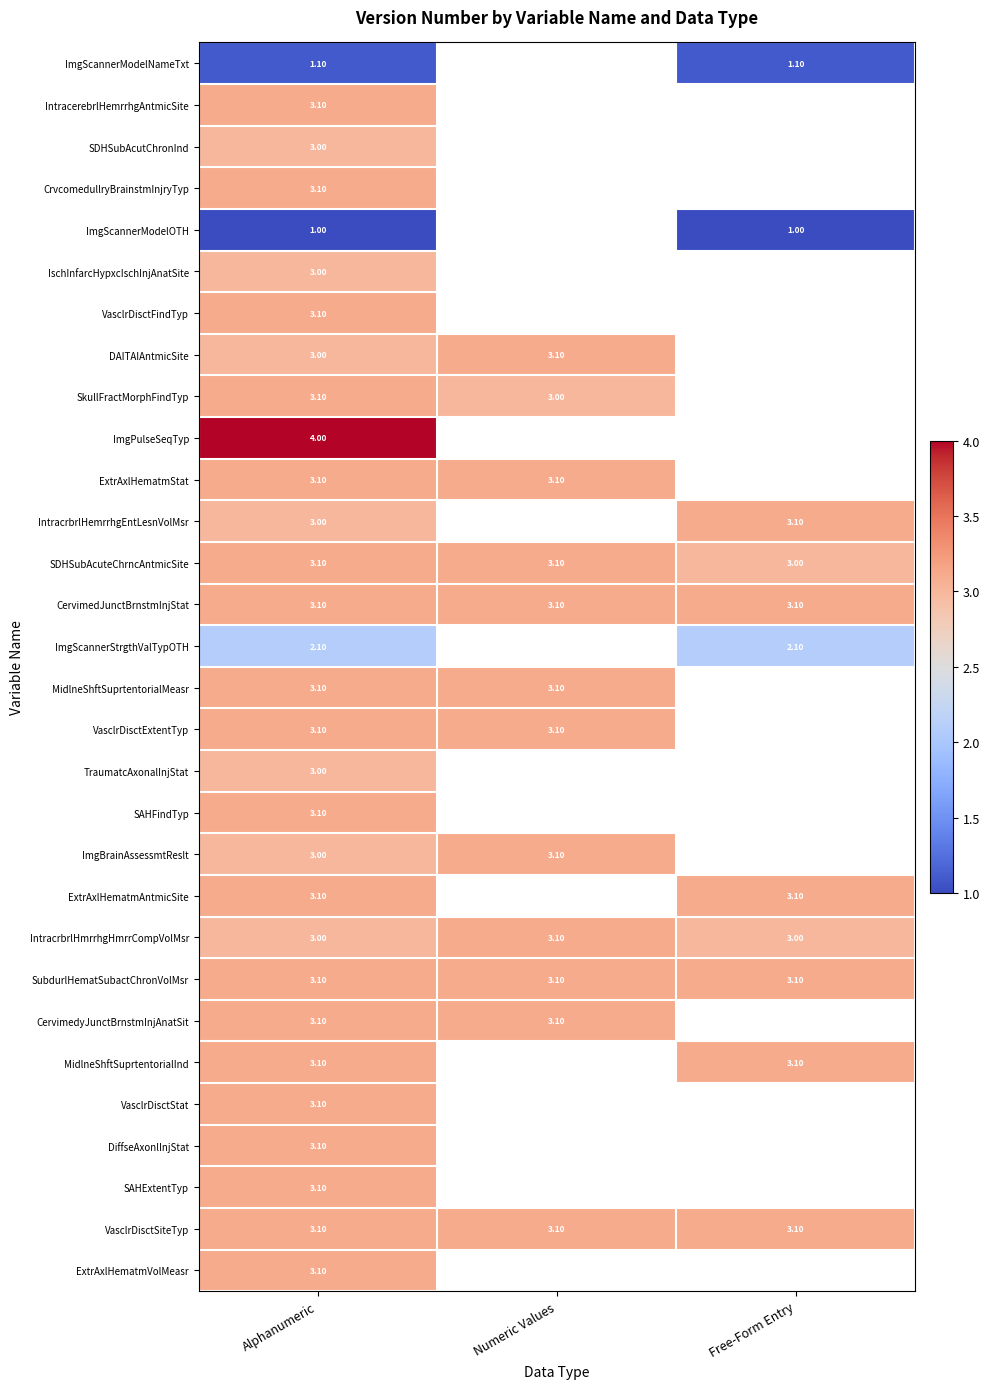

What is the sum of the SDHSubAcuteChrncAntmicSite values at Numeric Values and Alphanumeric?

6.2